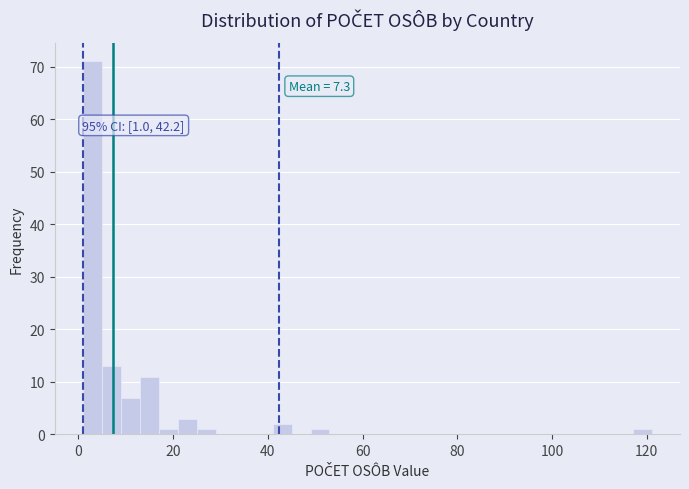

Around what value on the x-axis is the tallest bar? Give the approximate position of its centre, as read against the axis.

4